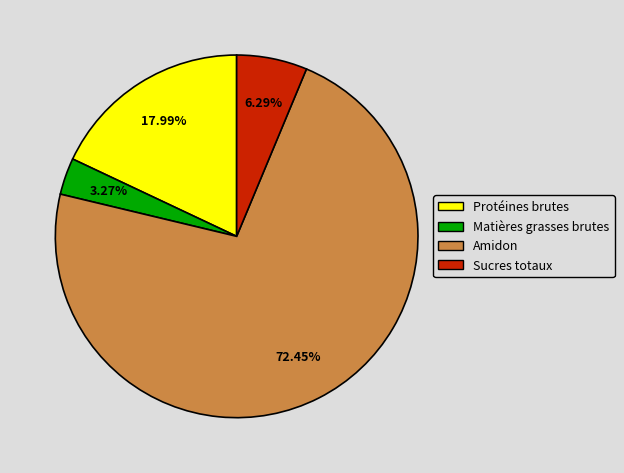

What is the ratio of the value at Sucres totaux to the value at Amidon?

0.1